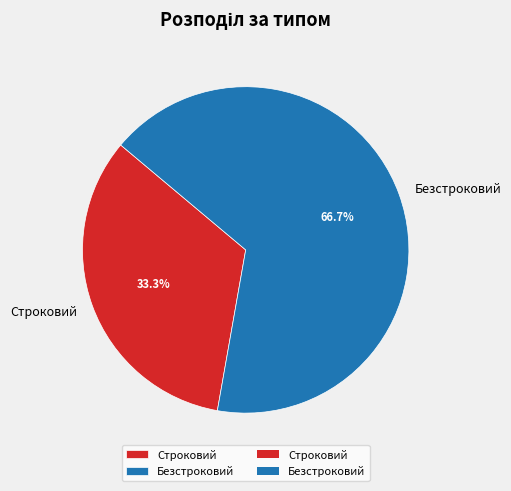

The Строковий slice represents 33% of the pie. True or false?

True